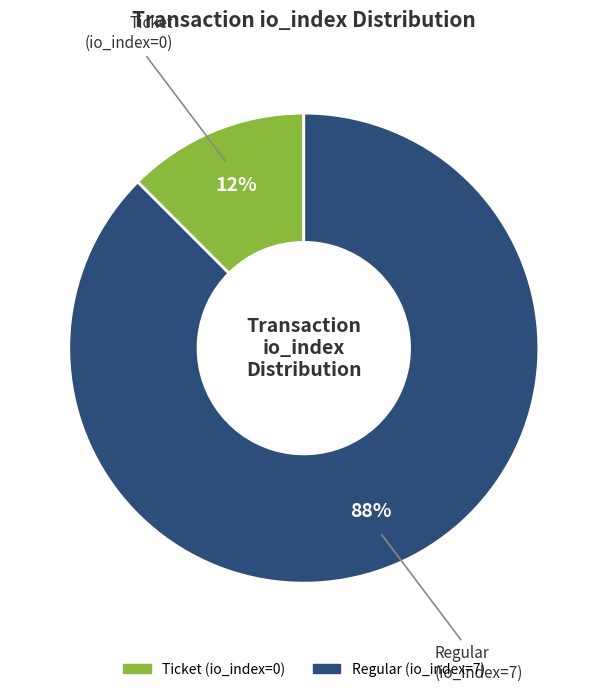

To the nearest percent, what is the average slice percentage?

50%